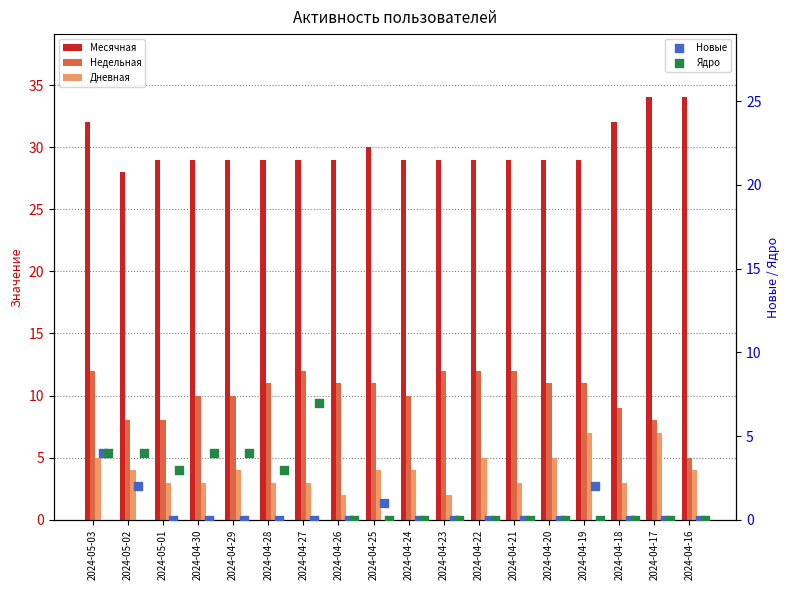

What are all the series names shown in the legend?

Месячная, Недельная, Дневная, Новые, Ядро